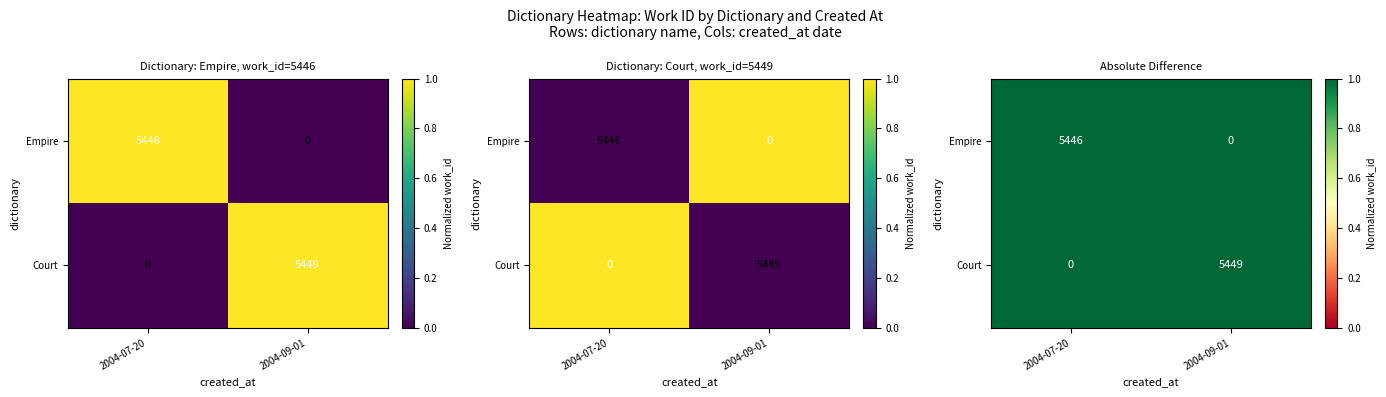

How many values in the Court series are below 1?

1